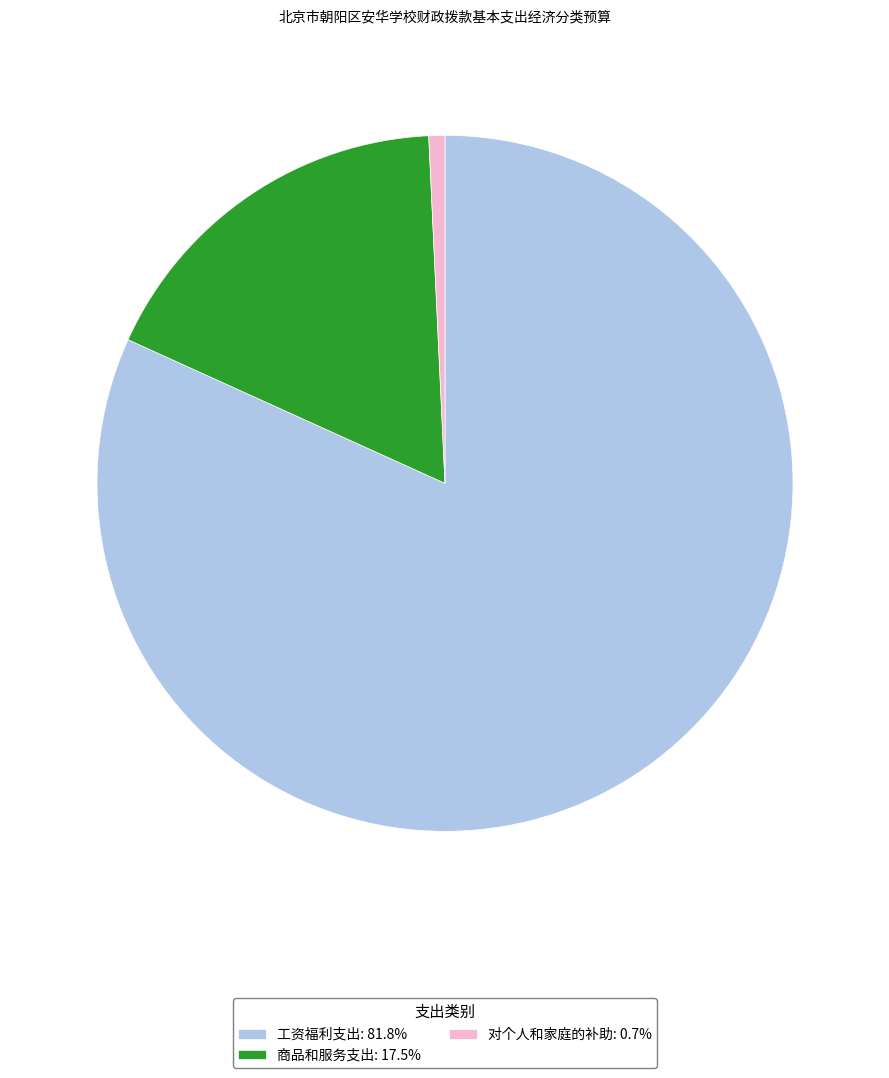

Rank the categories by value from highest to lowest.

工资福利支出, 商品和服务支出, 对个人和家庭的补助